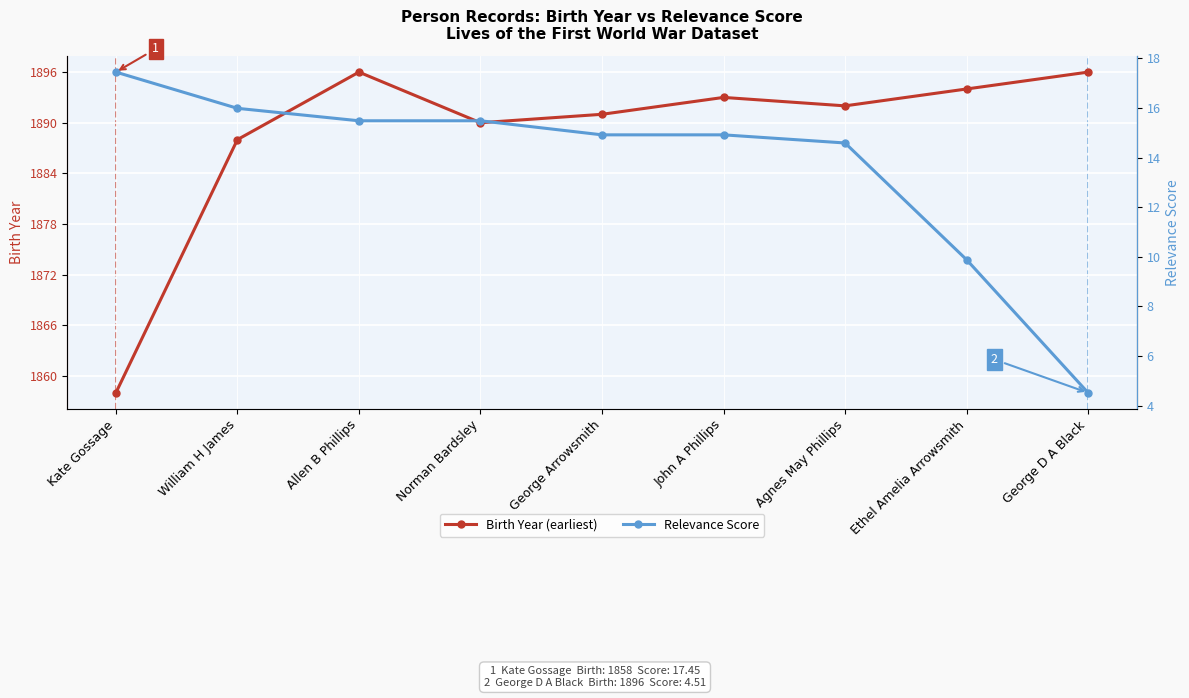

Is it true that Birth Year (earliest) equals 1891.0 at George Arrowsmith?

True